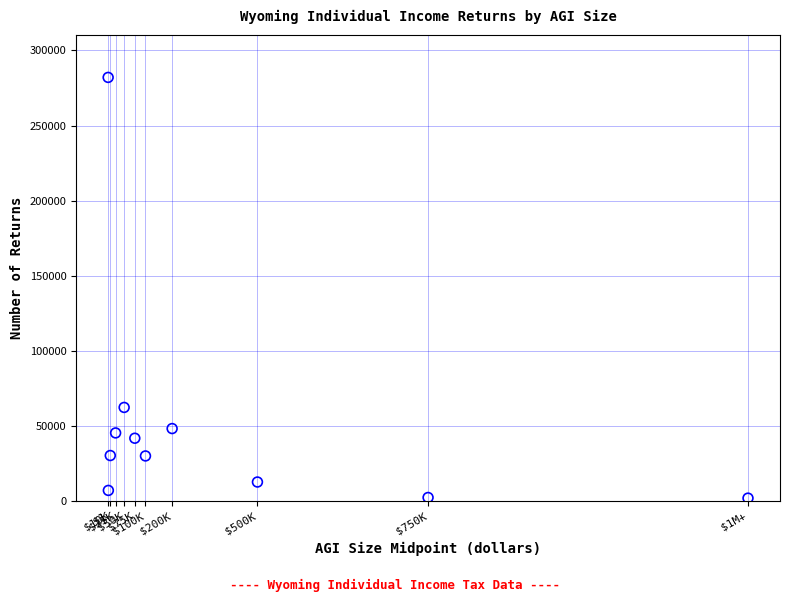

What Y value in the scatter plot is closest to 141995?

62330